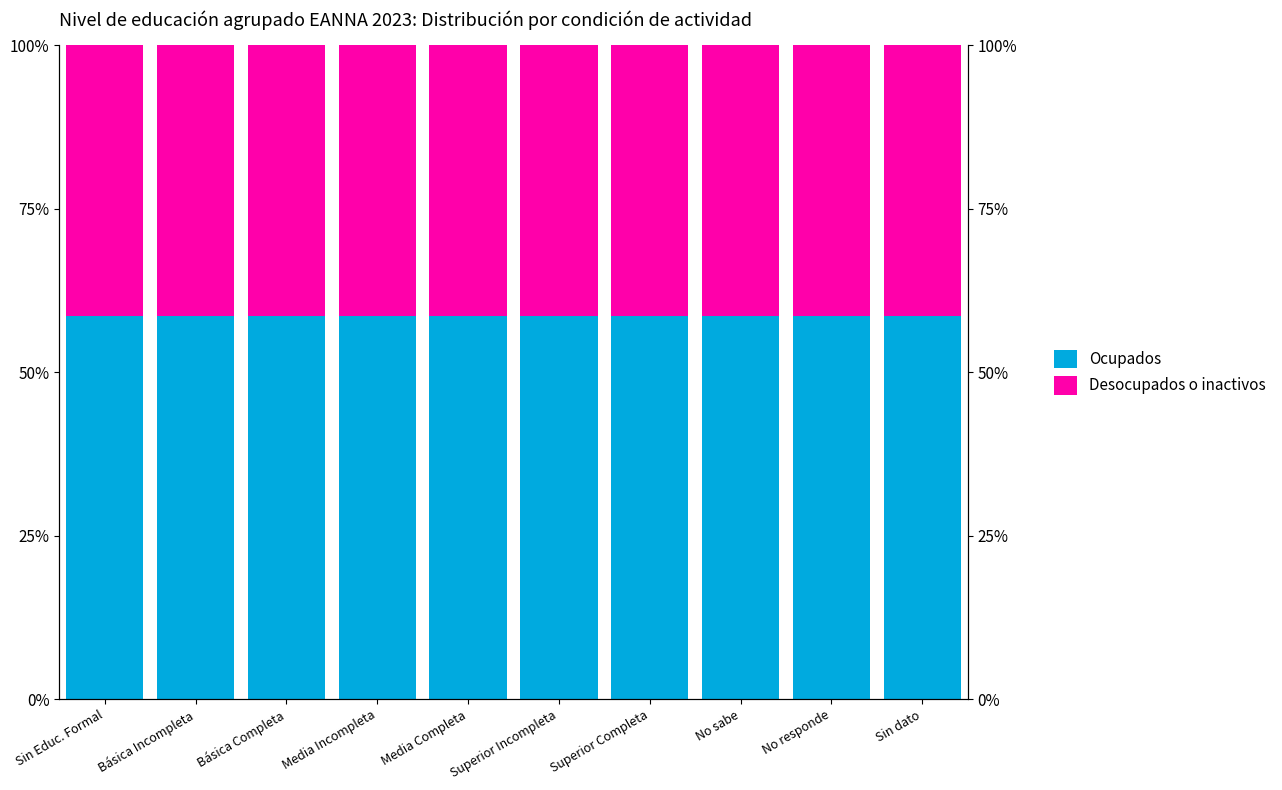

What is the highest value of the Desocupados o inactivos series?

41.4